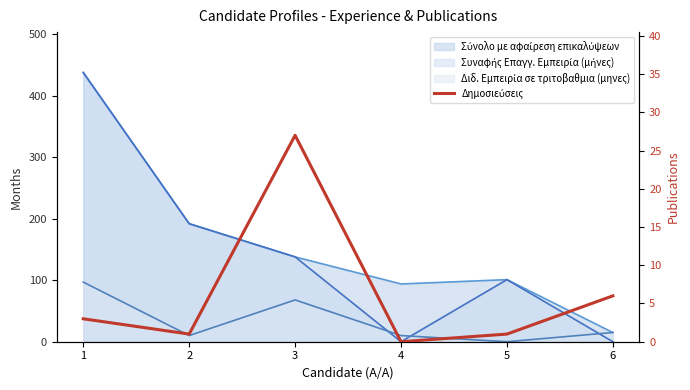

Reading left to right, what are all the values shown in this chart?

3	1	27	0	1	6